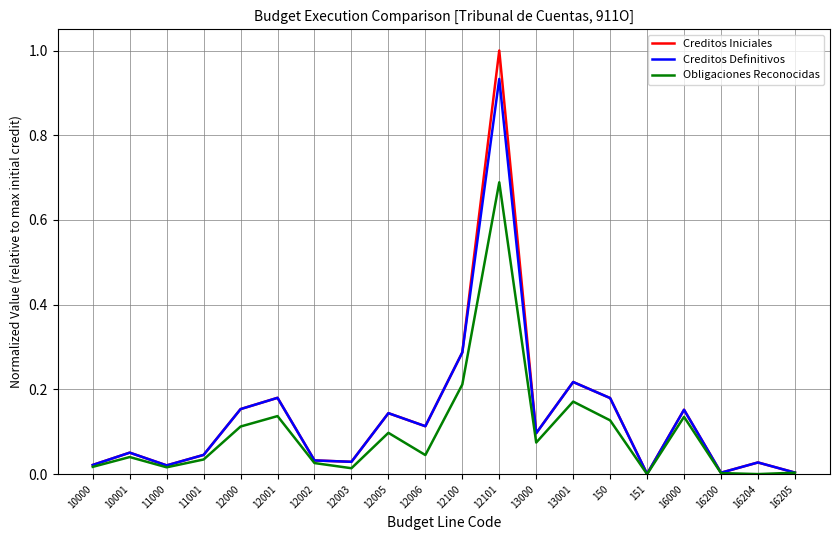

The value of Creditos Definitivos at 13001 is 0.3. True or false?

False